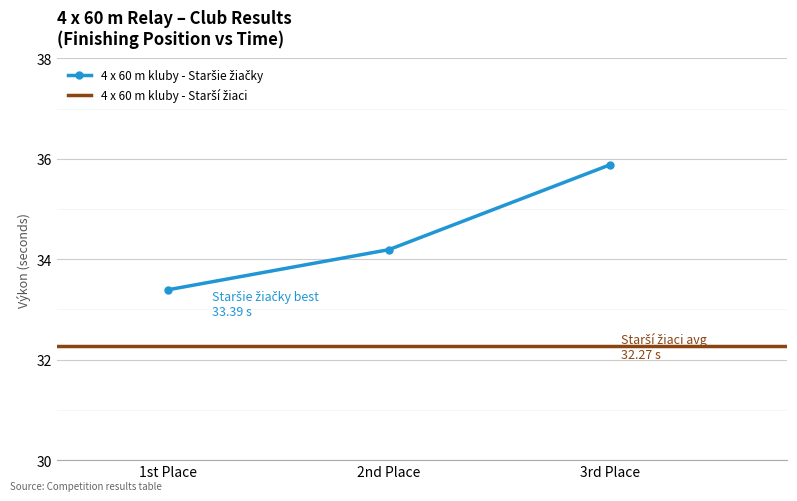

The value at 1st Place is 33.4. True or false?

True